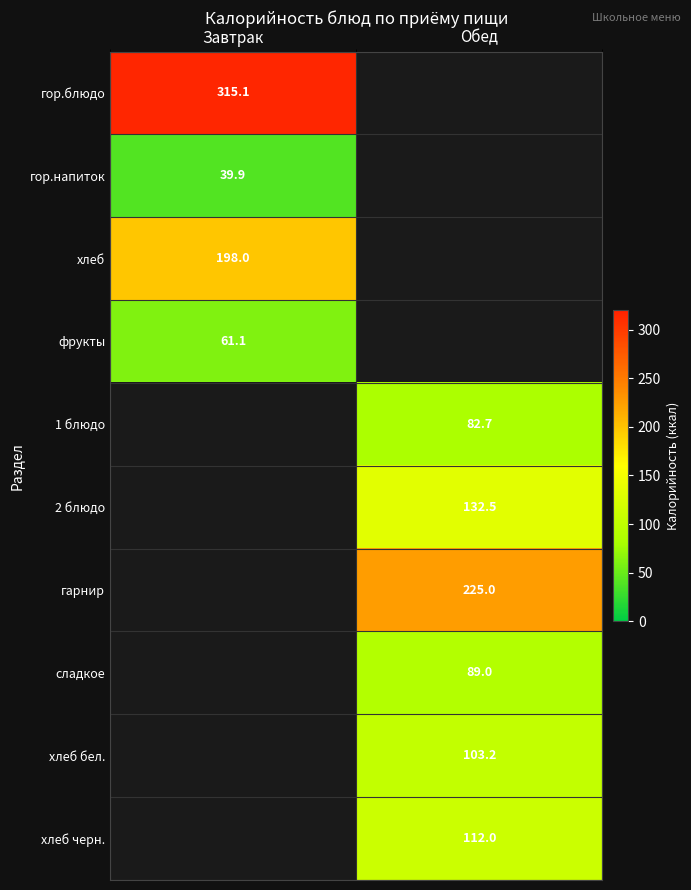

Is it true that гор.блюдо equals 315.1 at Завтрак?

True